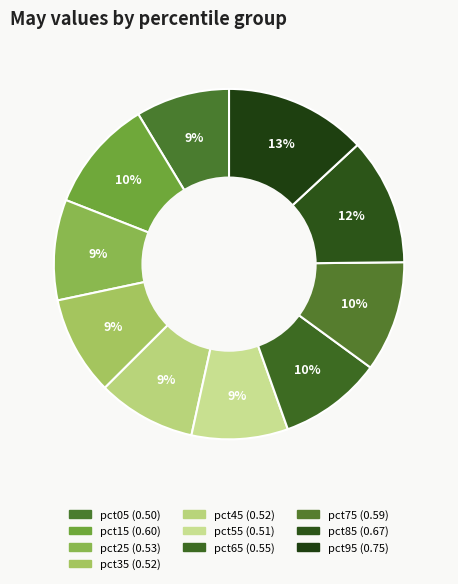

To the nearest percent, what is the average slice percentage?

10%